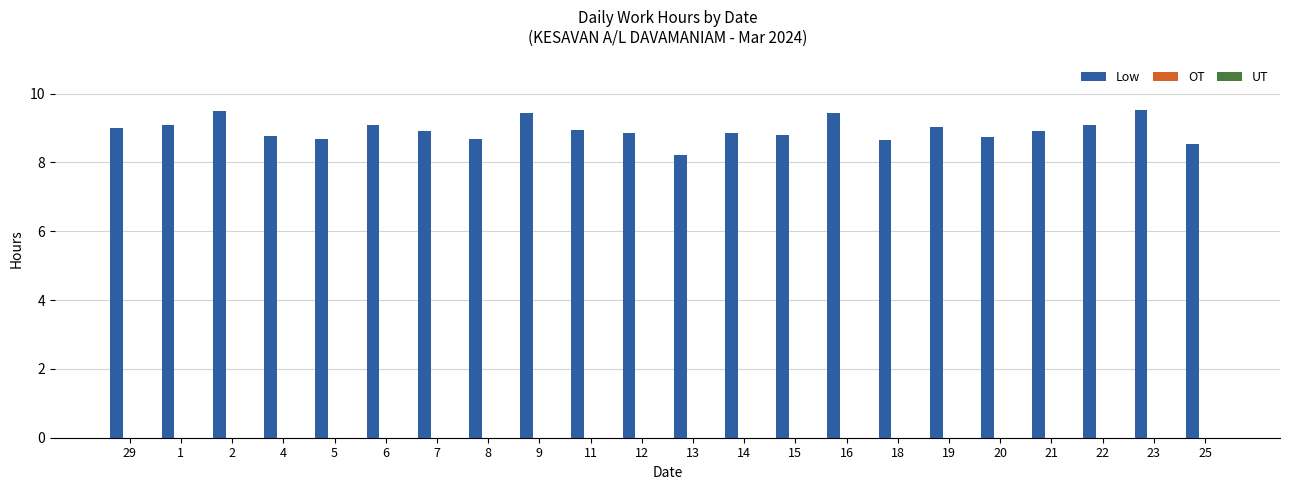

At which label is the value closest to 8?

13